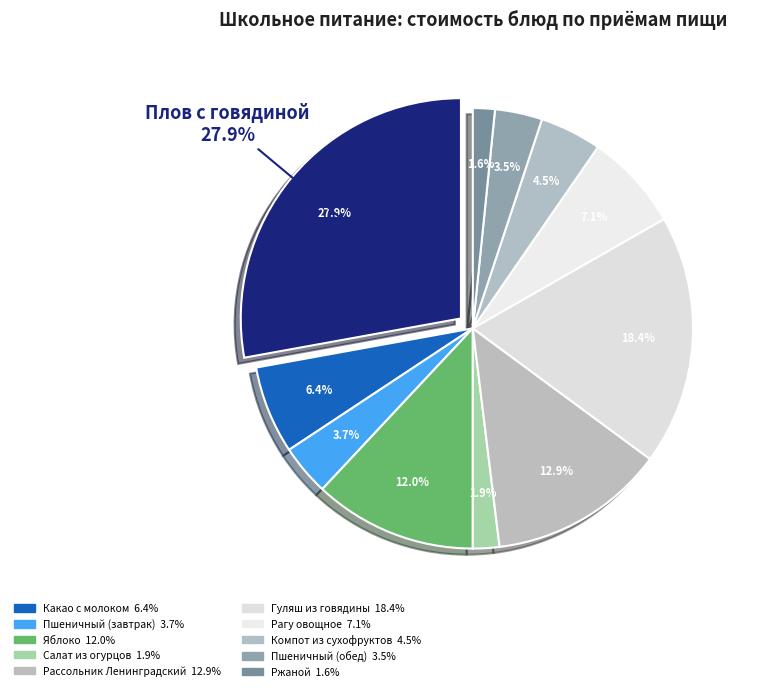

Which category has the biggest portion of the pie?

Плов с говядиной